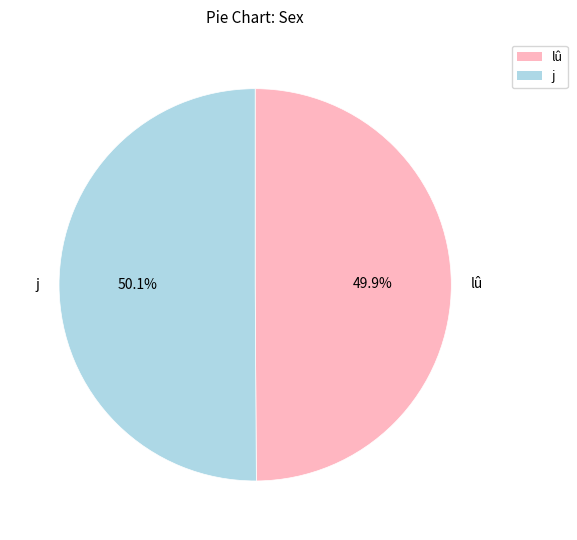

Combined, do lû and j account for over 50%?

Yes